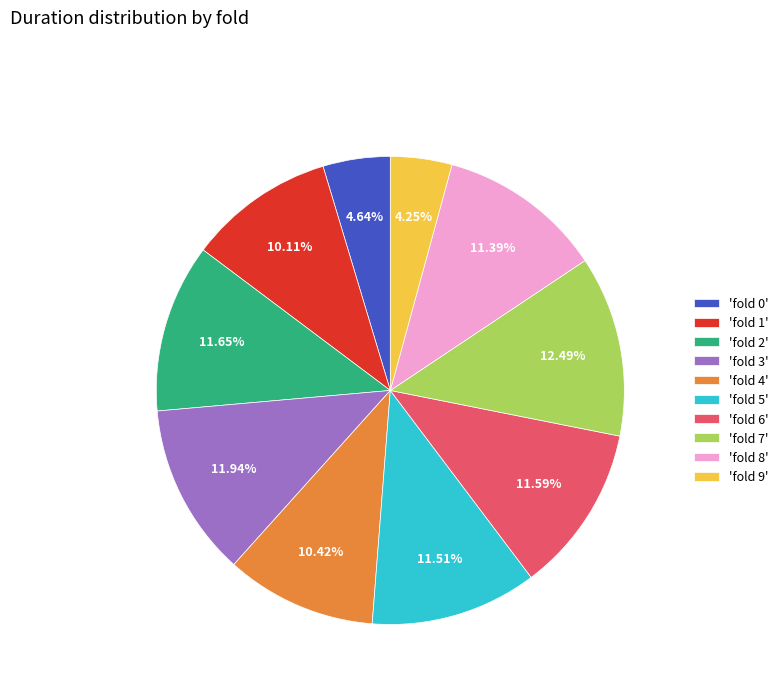

How many slices are in this pie chart?

10